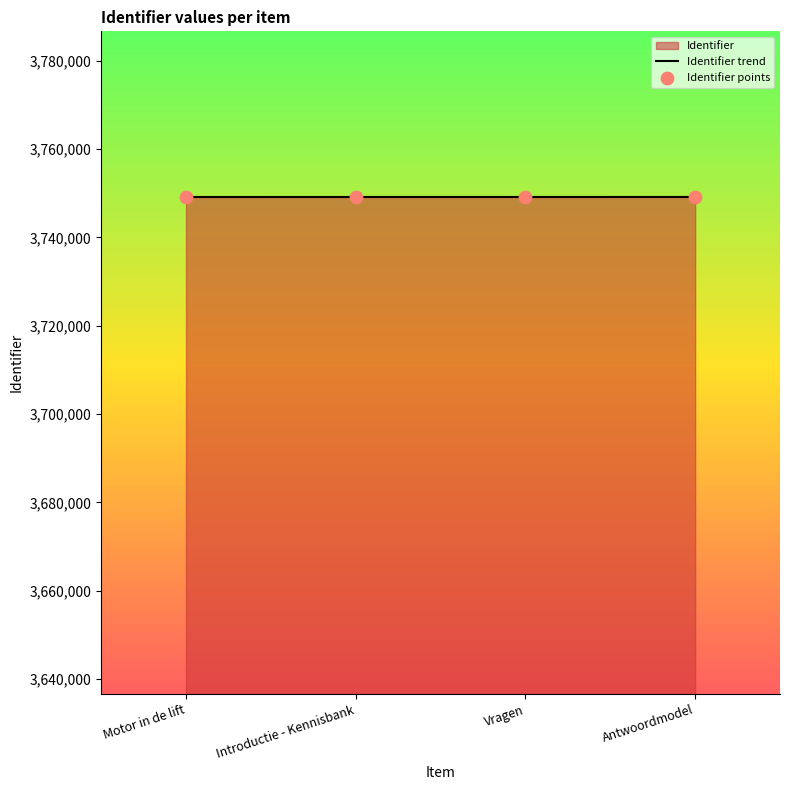

Which has a higher value, Vragen or Introductie - Kennisbank?

Vragen